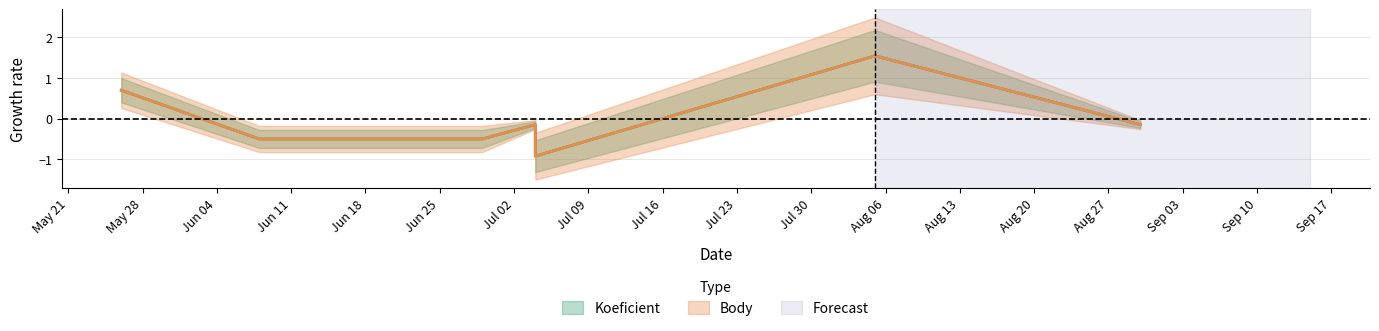

At which category does the chart reach its peak across all series?

2019-08-05